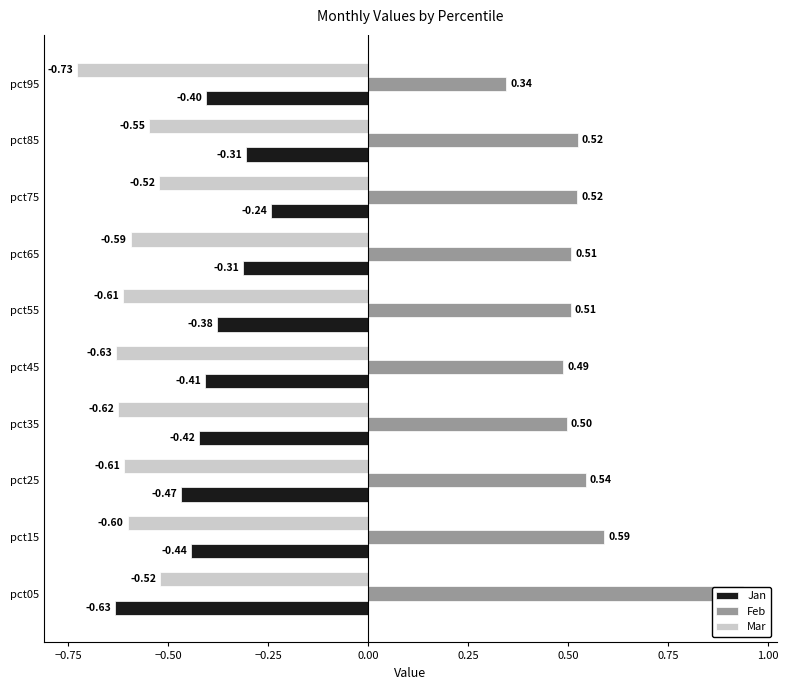

What are all the series names shown in the legend?

Jan, Feb, Mar